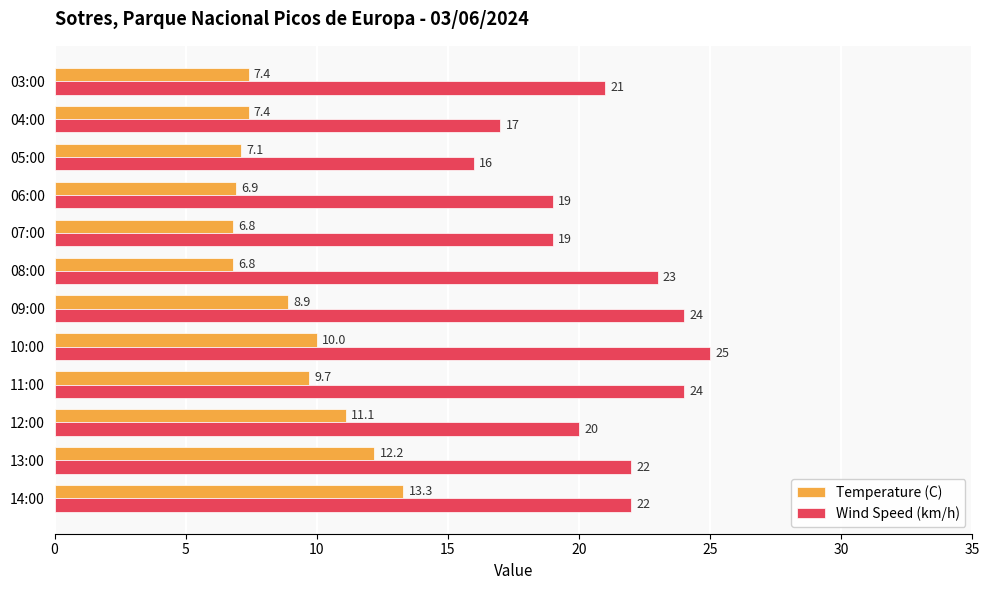

Where is Wind Speed (km/h) nearest to the value 20?

12:00